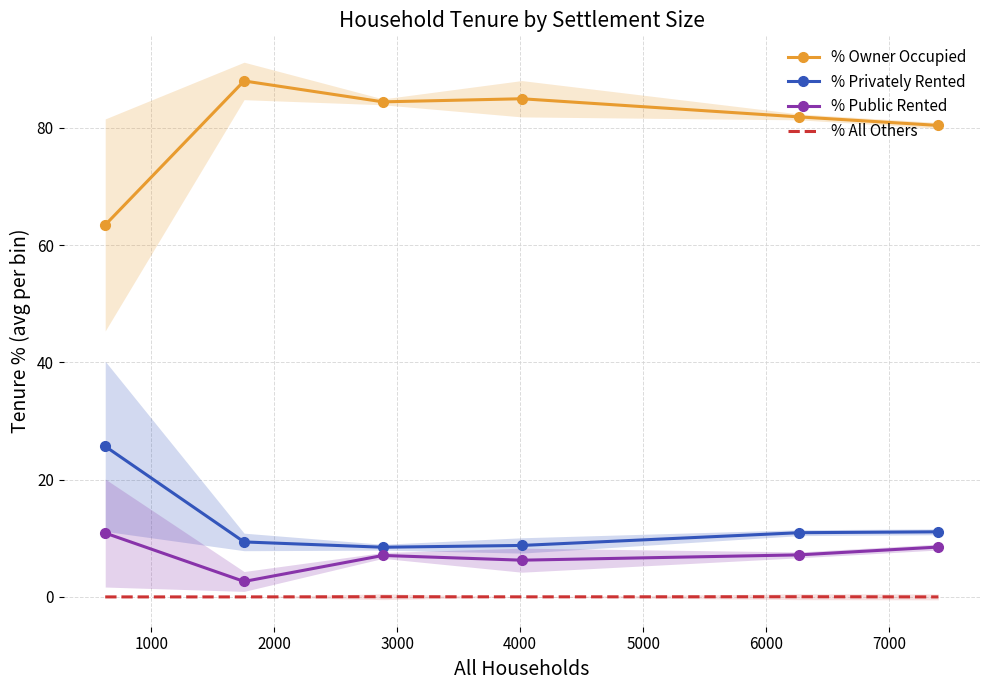

What is the average value of the % Owner Occupied series?

80.5